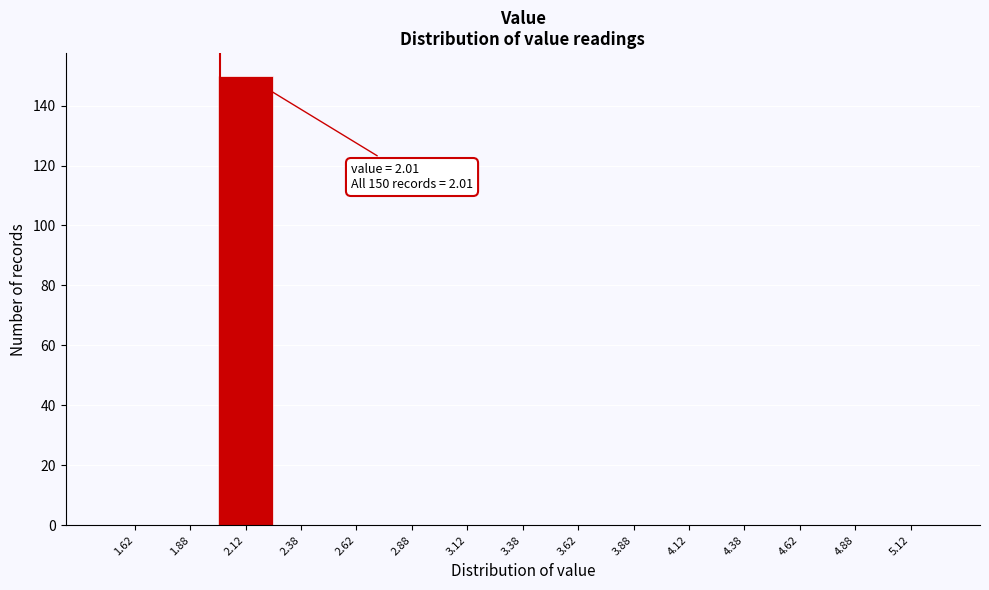

Which range on the x-axis has the tallest bar?

2.00 to 2.25